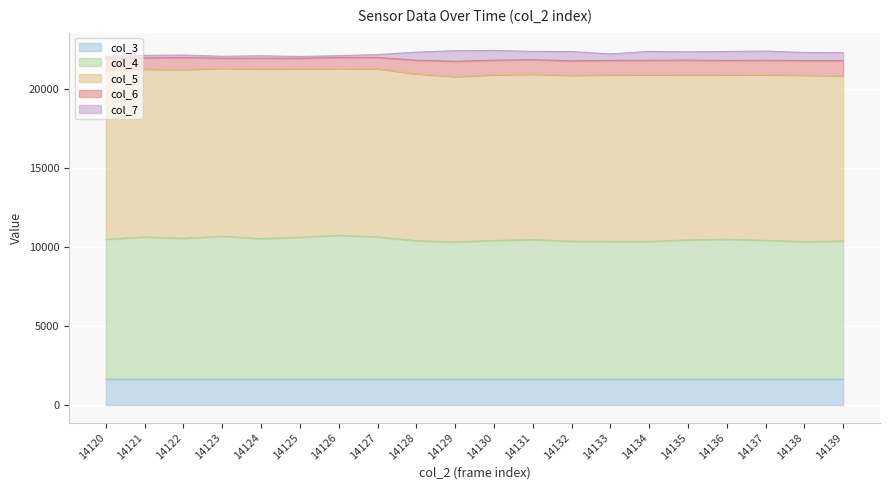

Which series has the widest spread of values?

col_6